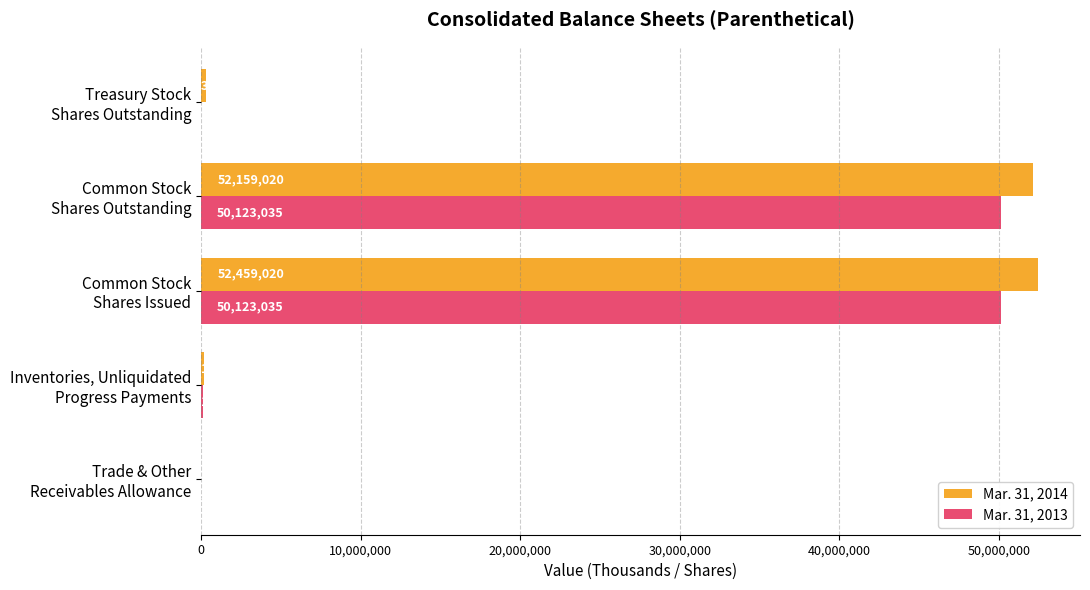

Which series has the largest total across all categories?

Mar. 31, 2014